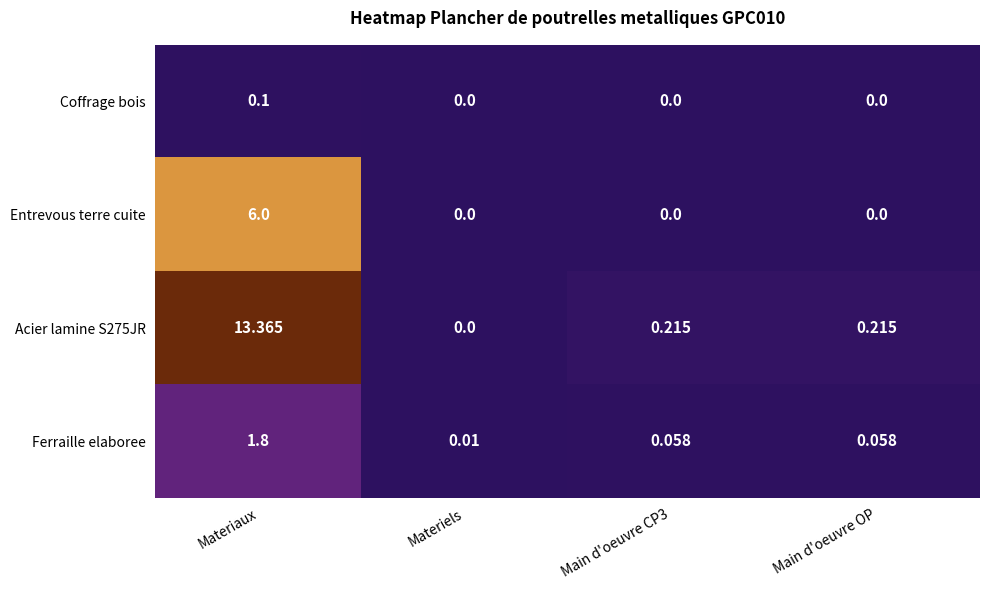

How many values in the Coffrage bois series exceed 0?

1